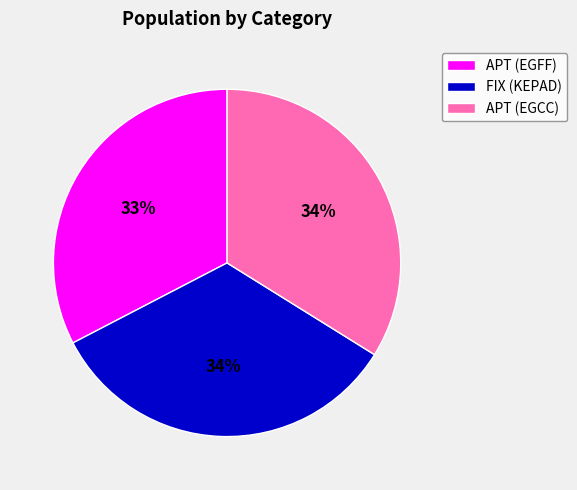

Do FIX (KEPAD) and APT (EGCC) together represent more than half of the pie?

Yes